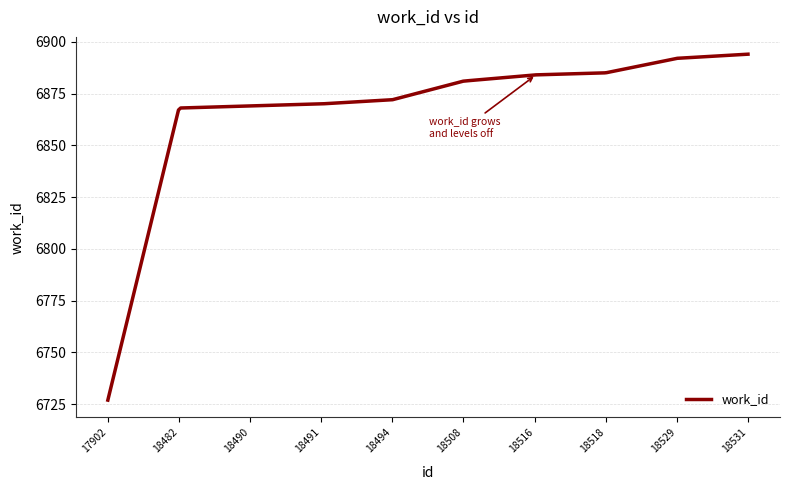

What is the smallest value displayed?

6727.0